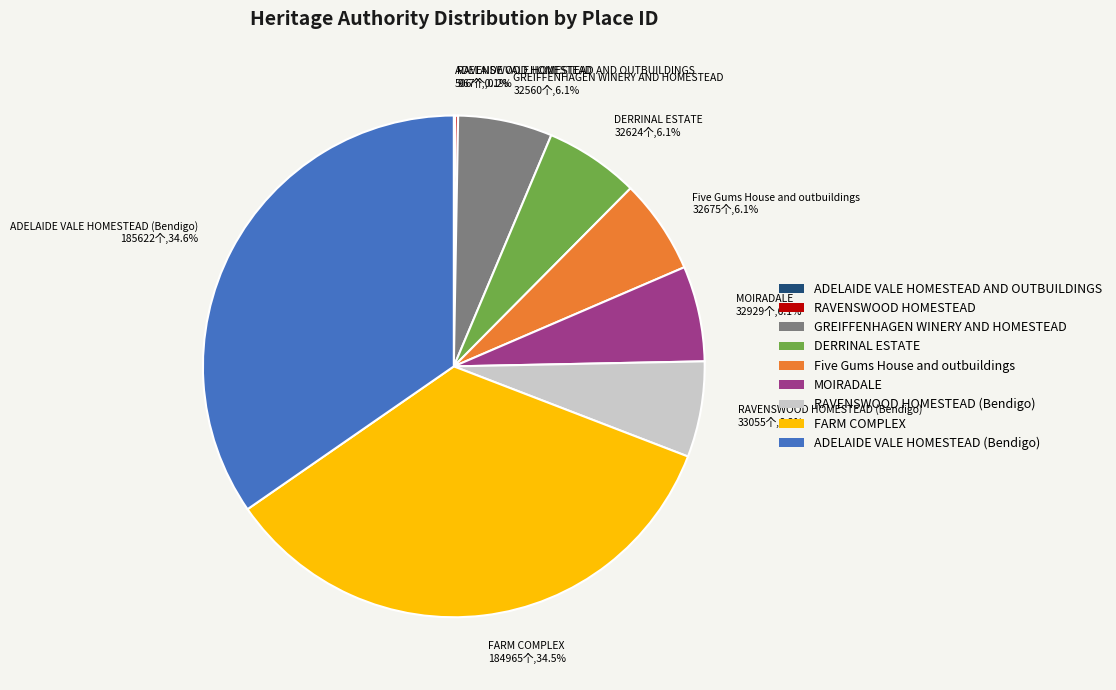

To the nearest percent, what is the average slice percentage?

11%